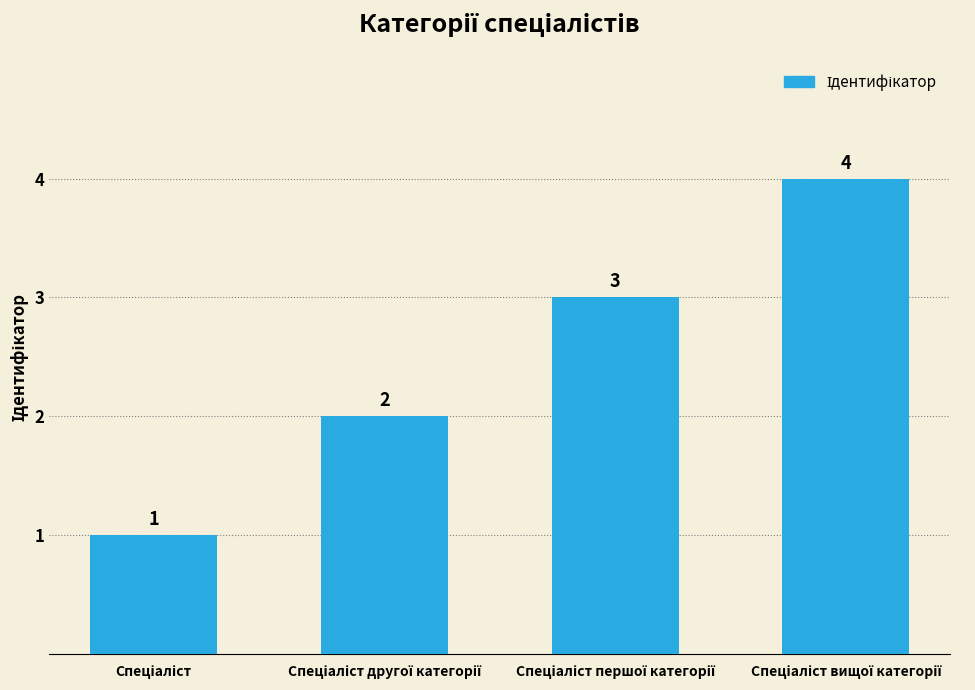

Count the values in the range 2 to 4.

3